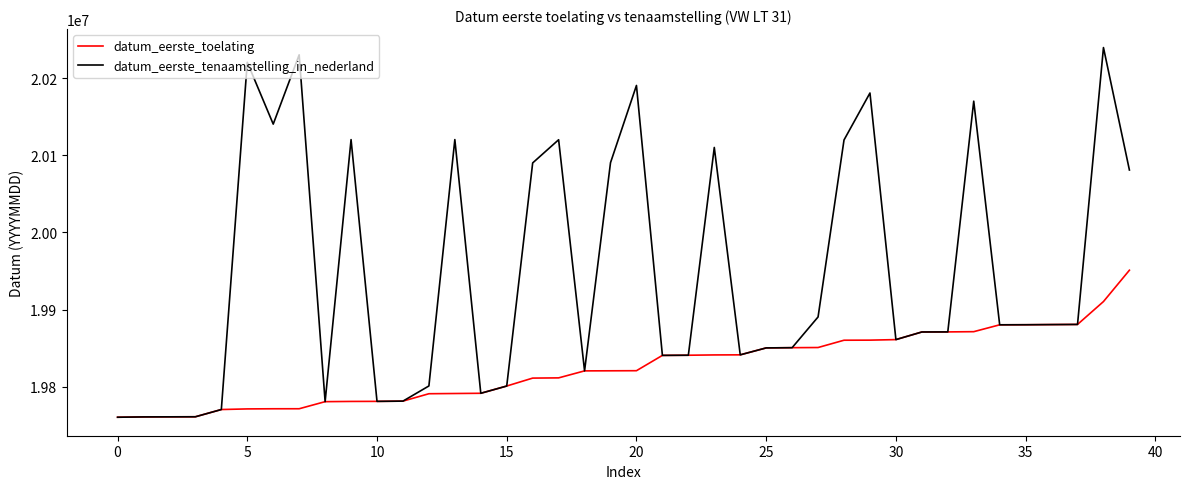

How many values in the datum_eerste_tenaamstelling_in_nederland series are below 19880111?

20